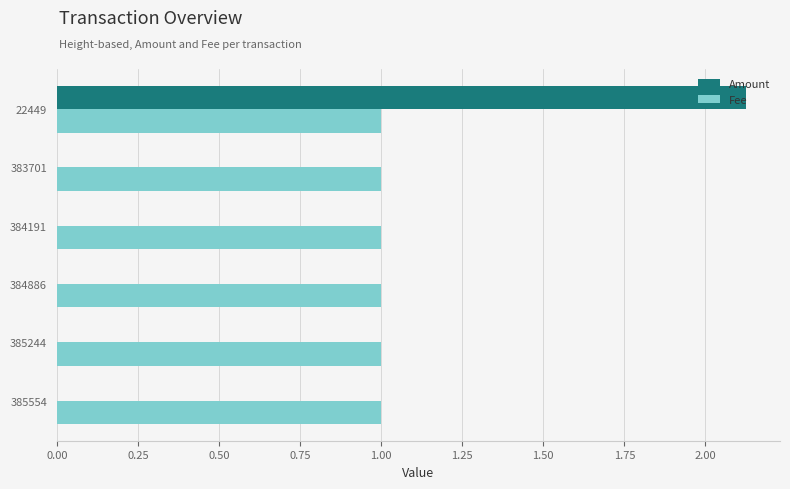

True or false: Fee has a value of 1.5 at 384191.

False